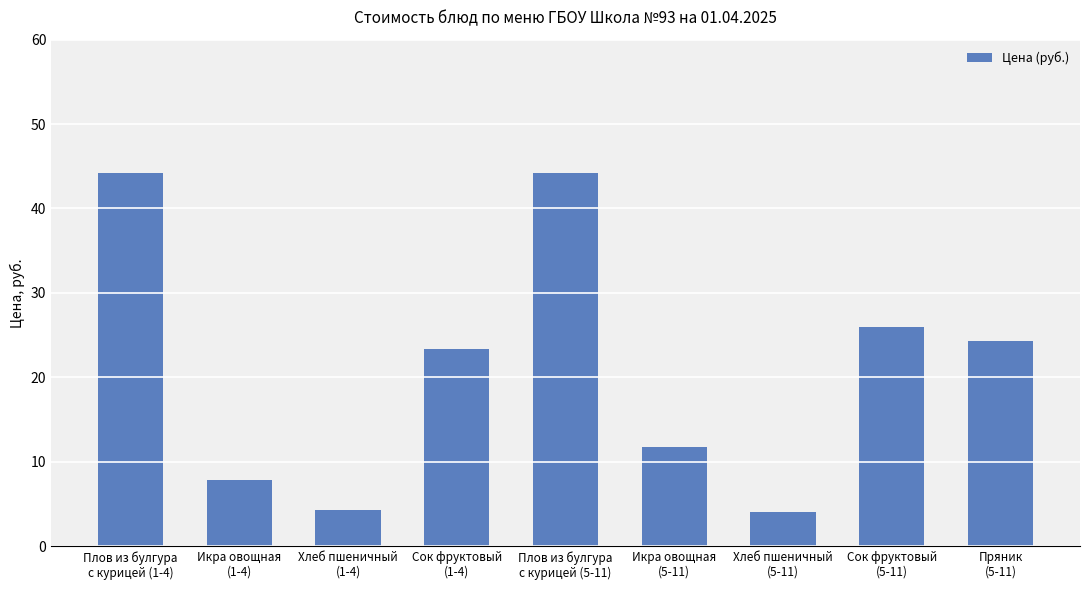

Reading left to right, what are all the values shown in this chart?

44.2	7.8	4.3	23.3	44.2	11.7	4.1	25.9	24.4